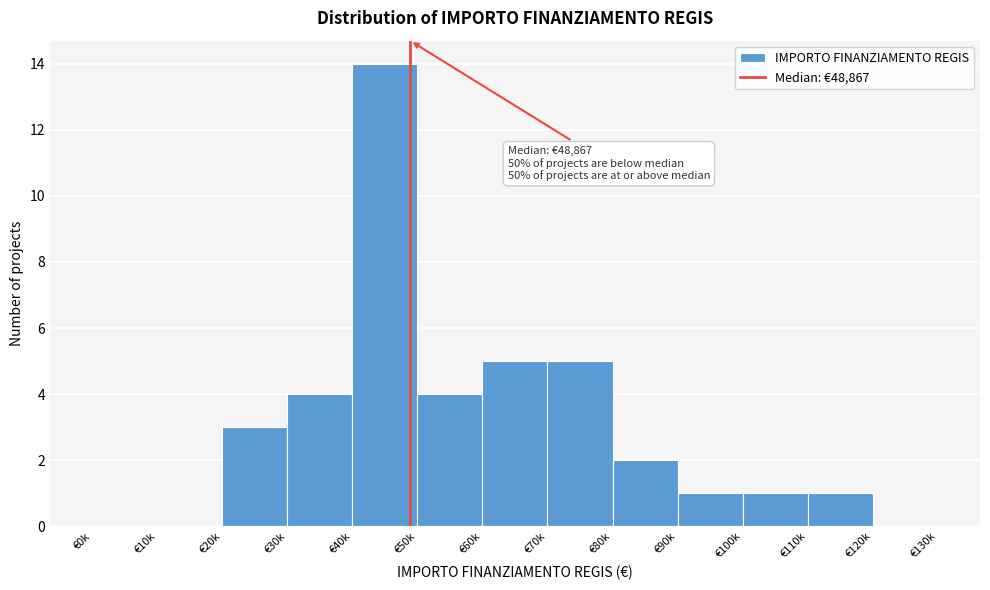

Reading right to left, list all the values displayed in this chart.

€120k=0	€110k=1	€100k=1	€90k=1	€80k=2	€70k=5	€60k=5	€50k=4	€40k=14	€30k=4	€20k=3	€10k=0	€0k=0